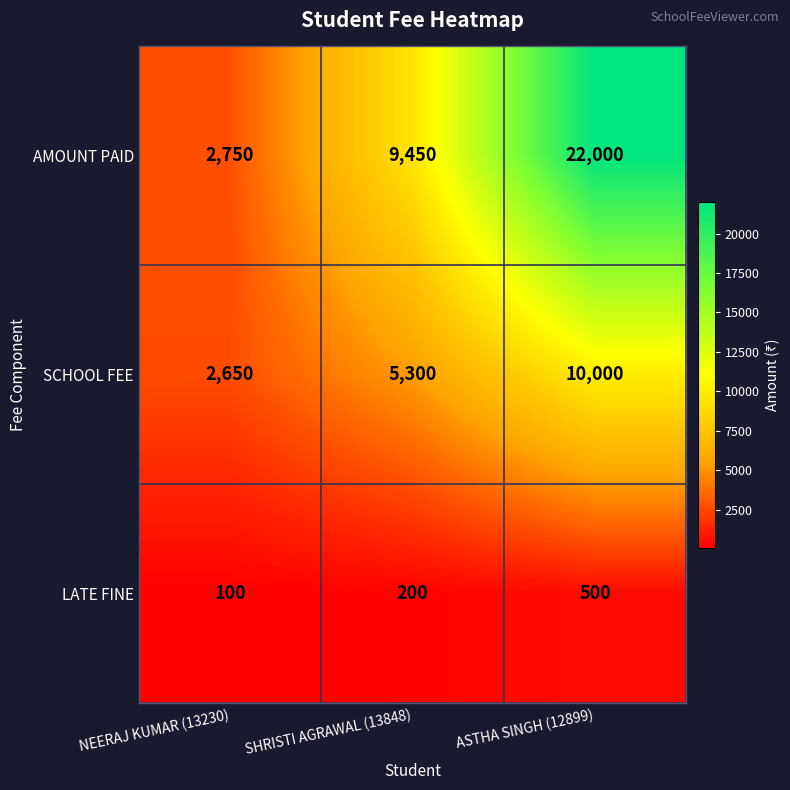

At which category does the chart reach its minimum across all series?

NEERAJ KUMAR (13230)